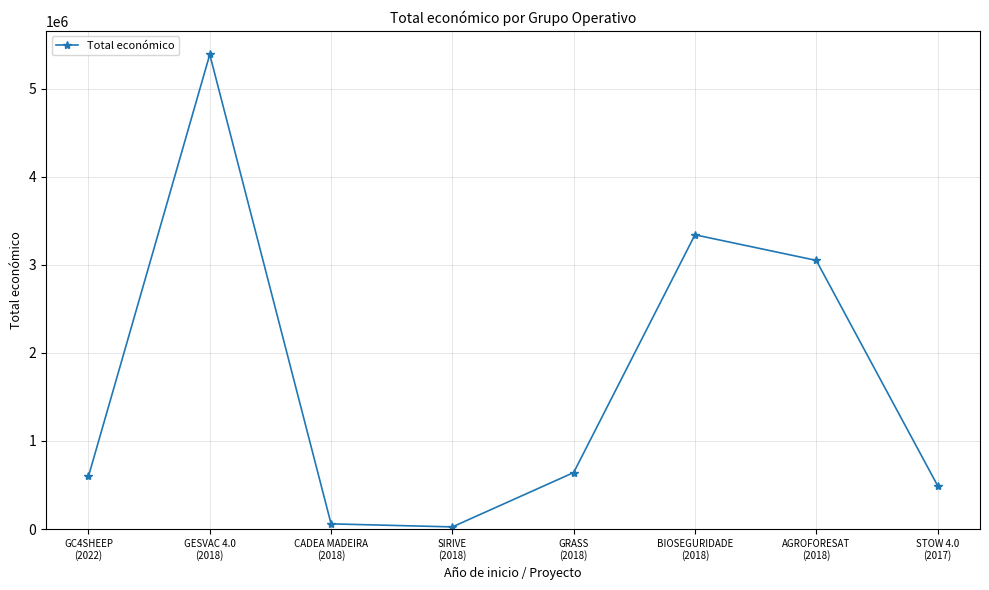

Does the chart display data point markers on the line(s)?

Yes